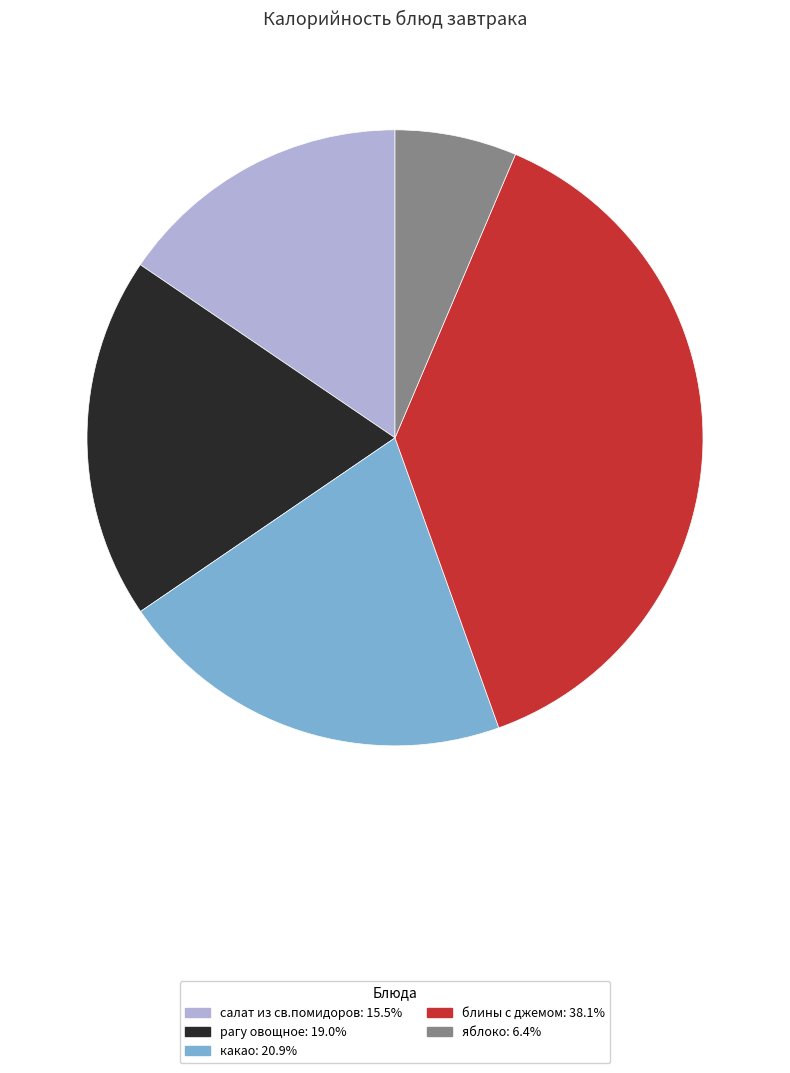

Is there a majority slice in this chart?

No